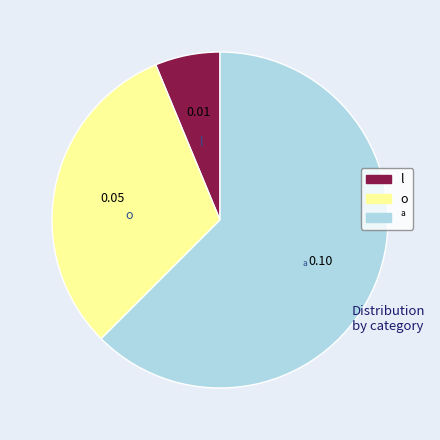

Count the number of slices in the pie.

3